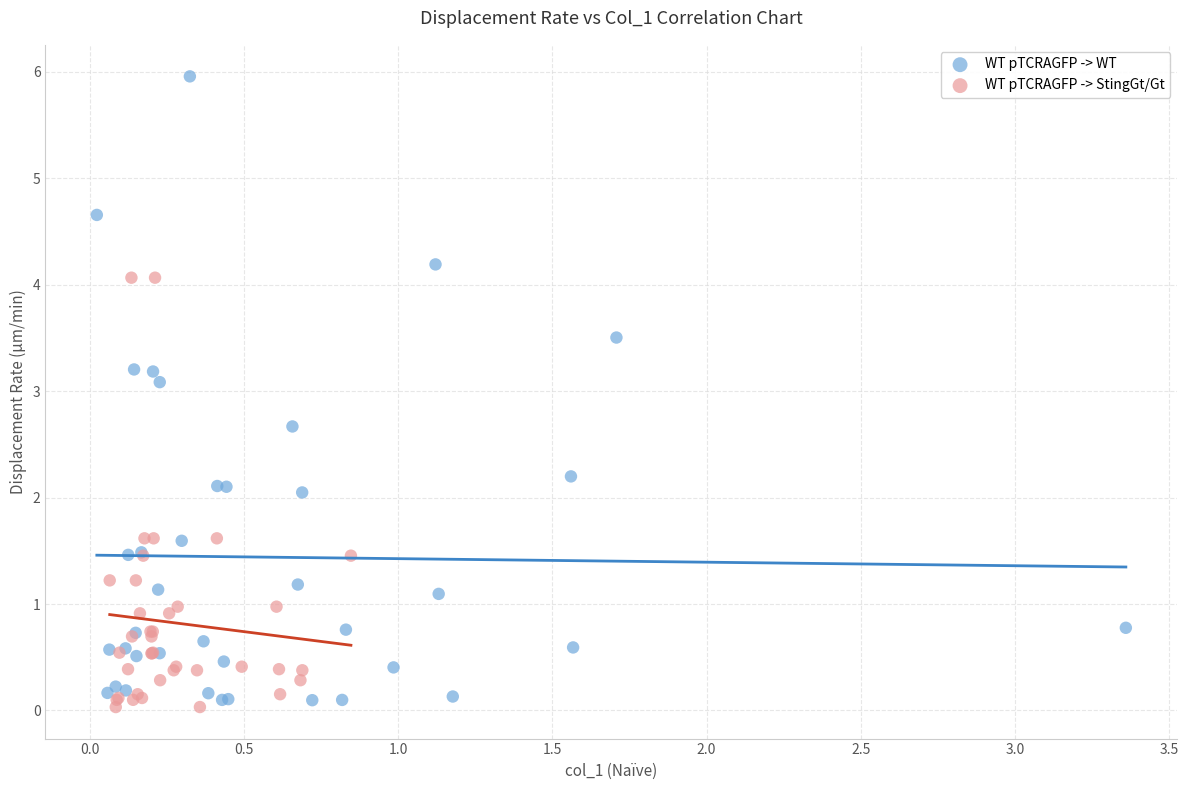

Which series contains the highest Y value?

WT pTCRAGFP -> WT